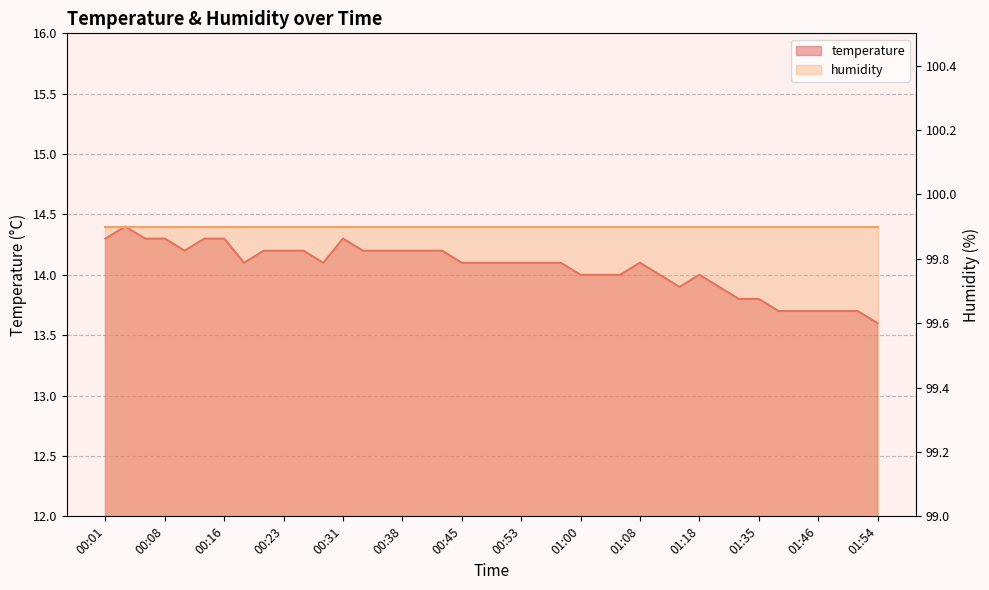

True or false: the data shows 14.3 at 00:06.

True